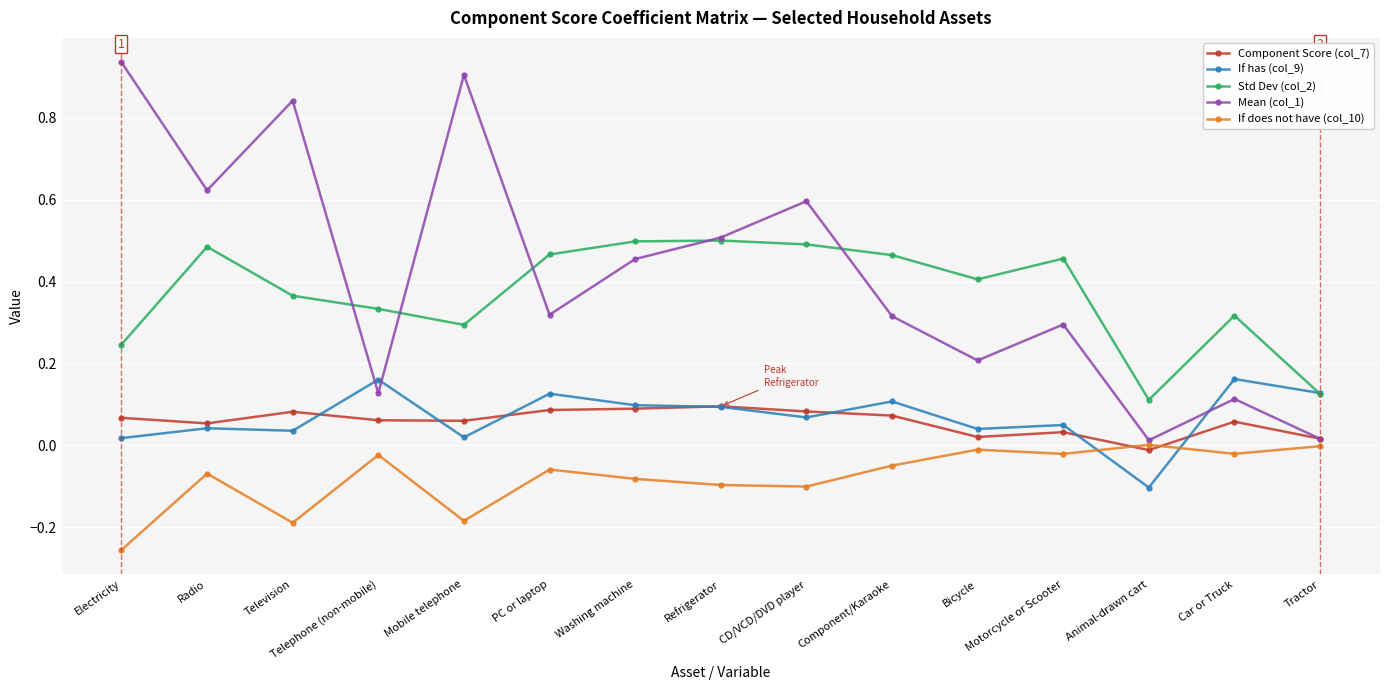

What position from the left is PC or laptop?

6